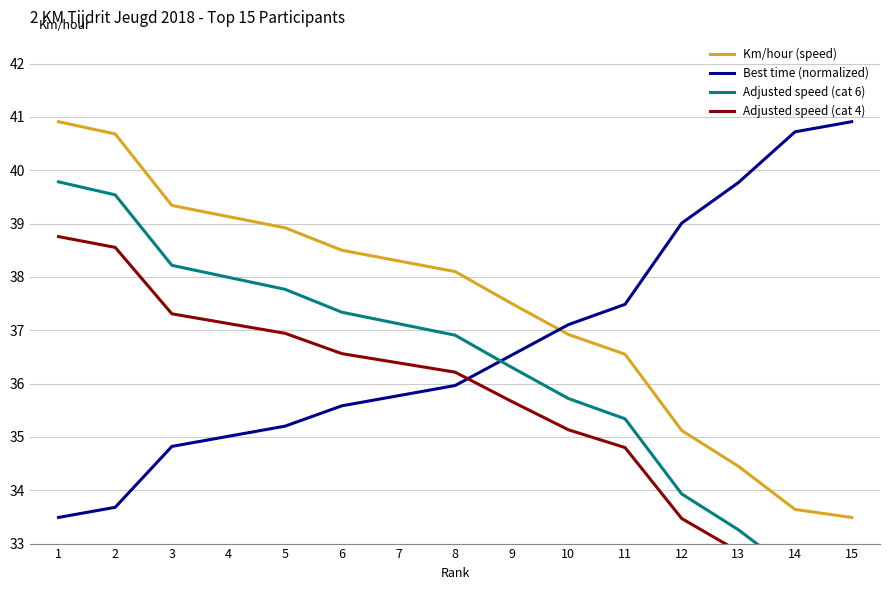

True or false: Best time (normalized) has more than 2 points higher than both neighbors.

False